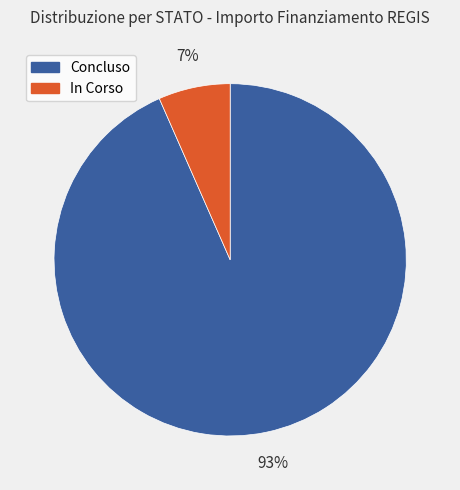

Rank the categories by value from lowest to highest.

In Corso, Concluso